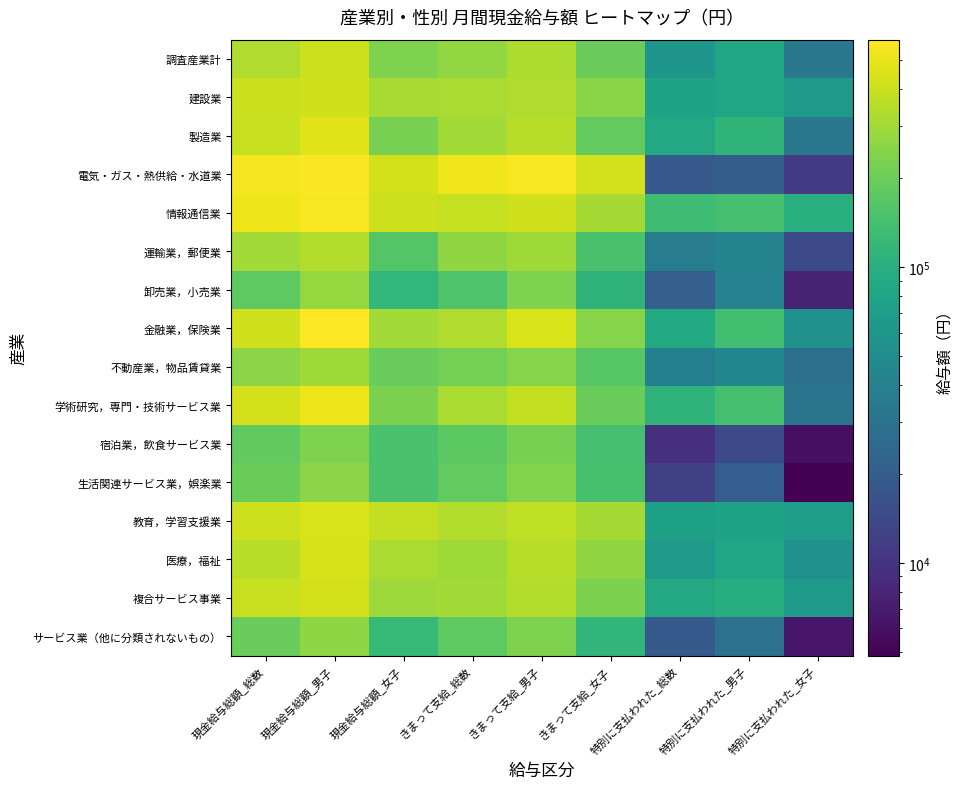

Between きまって支給_女子 and 現金給与総額_男子, which is larger?

現金給与総額_男子